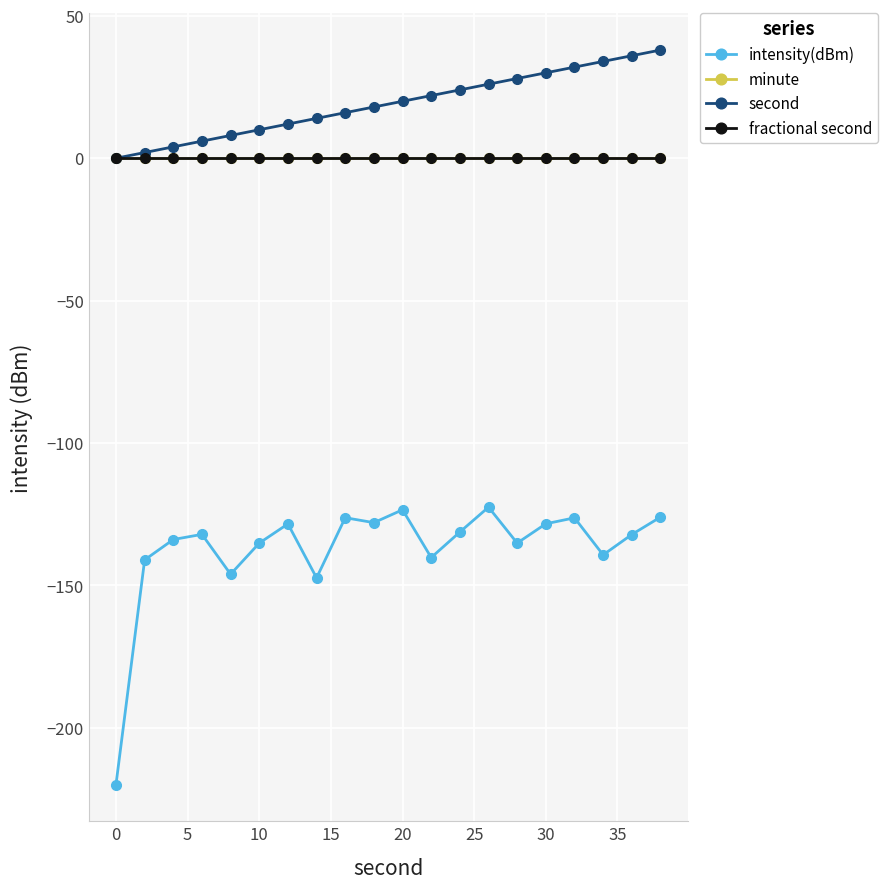

In intensity(dBm), how many points are higher than both neighbors (excluding endpoints)?

6